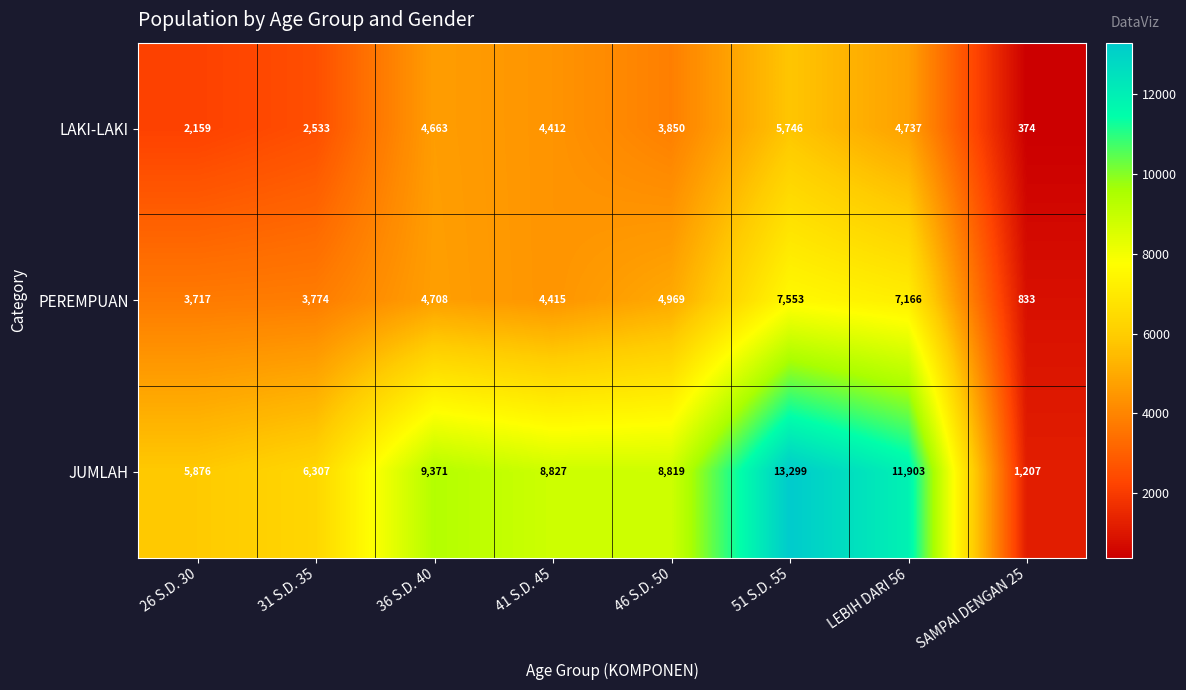

Rank the series by their maximum value, from highest to lowest.

JUMLAH, PEREMPUAN, LAKI-LAKI